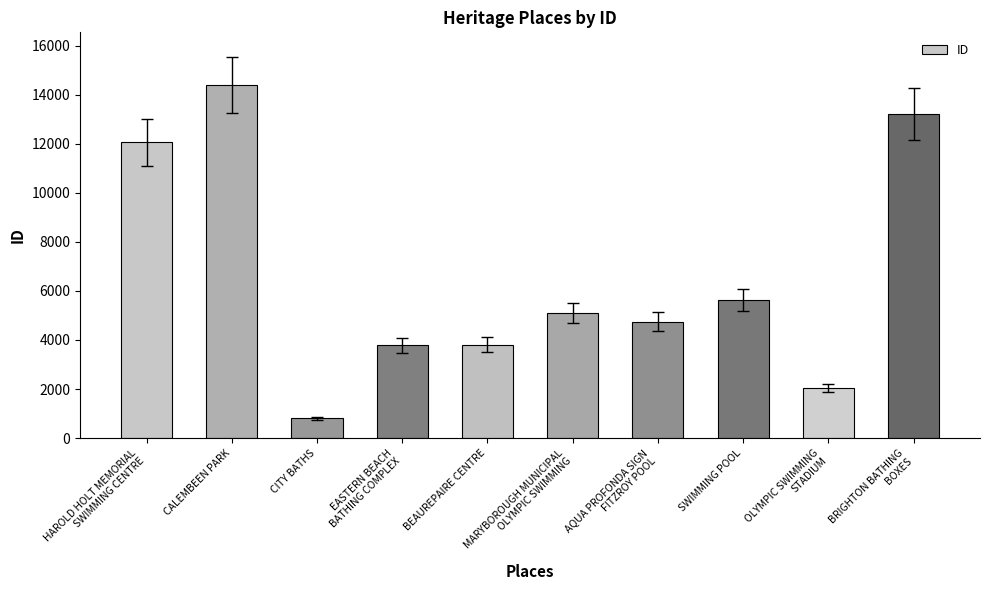

Where does the data first go above 5091?

HAROLD HOLT MEMORIAL
SWIMMING CENTRE